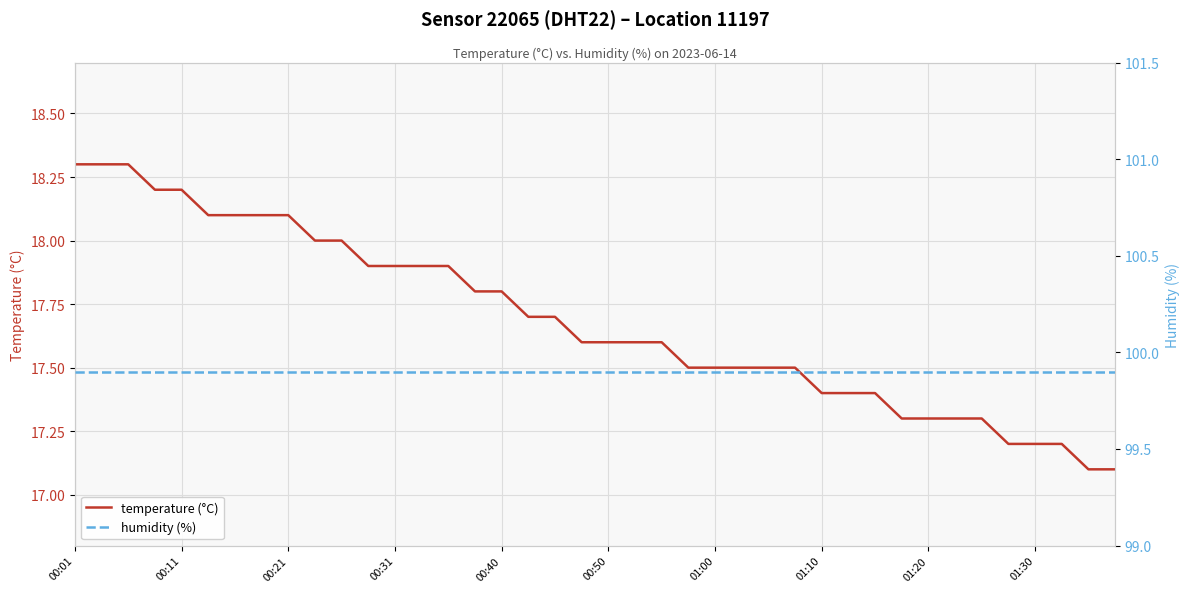

The value of temperature (°C) at 00:21 is 31.6. True or false?

False